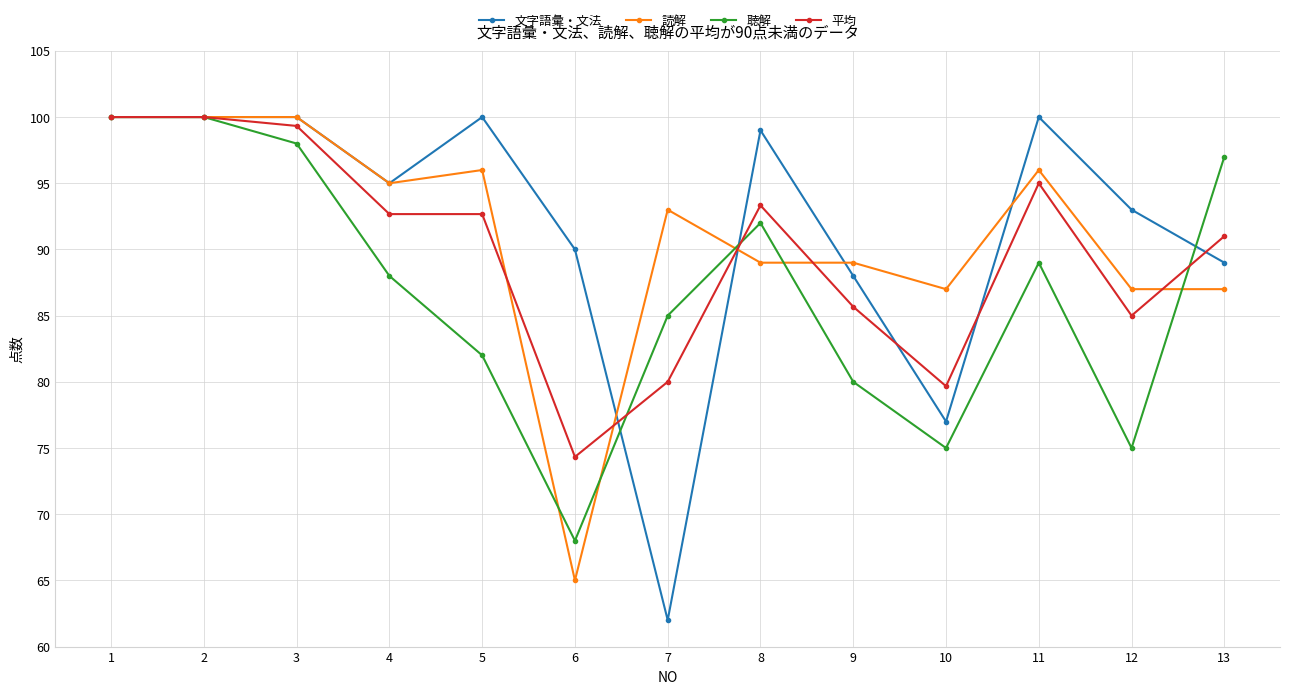

What are all the series names shown in the legend?

文字語彙・文法, 読解, 聴解, 平均